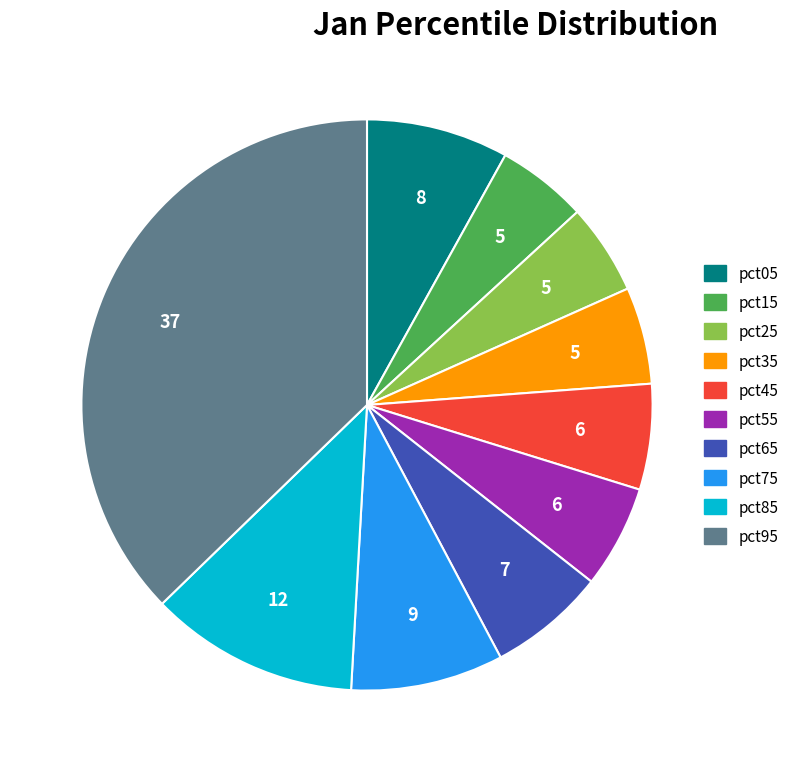

How many segments does this pie chart have?

10